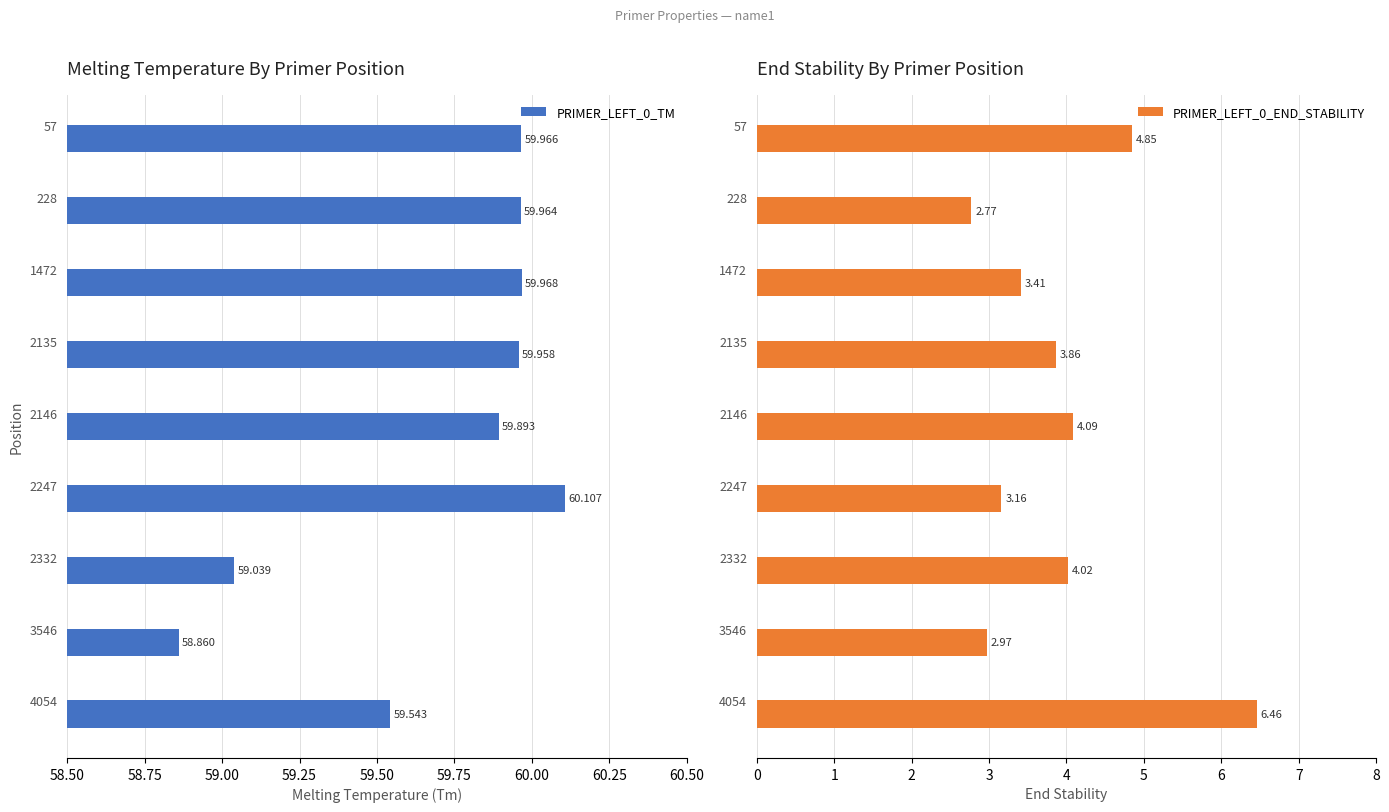

At which label does PRIMER_LEFT_0_END_STABILITY reach its peak?

4054